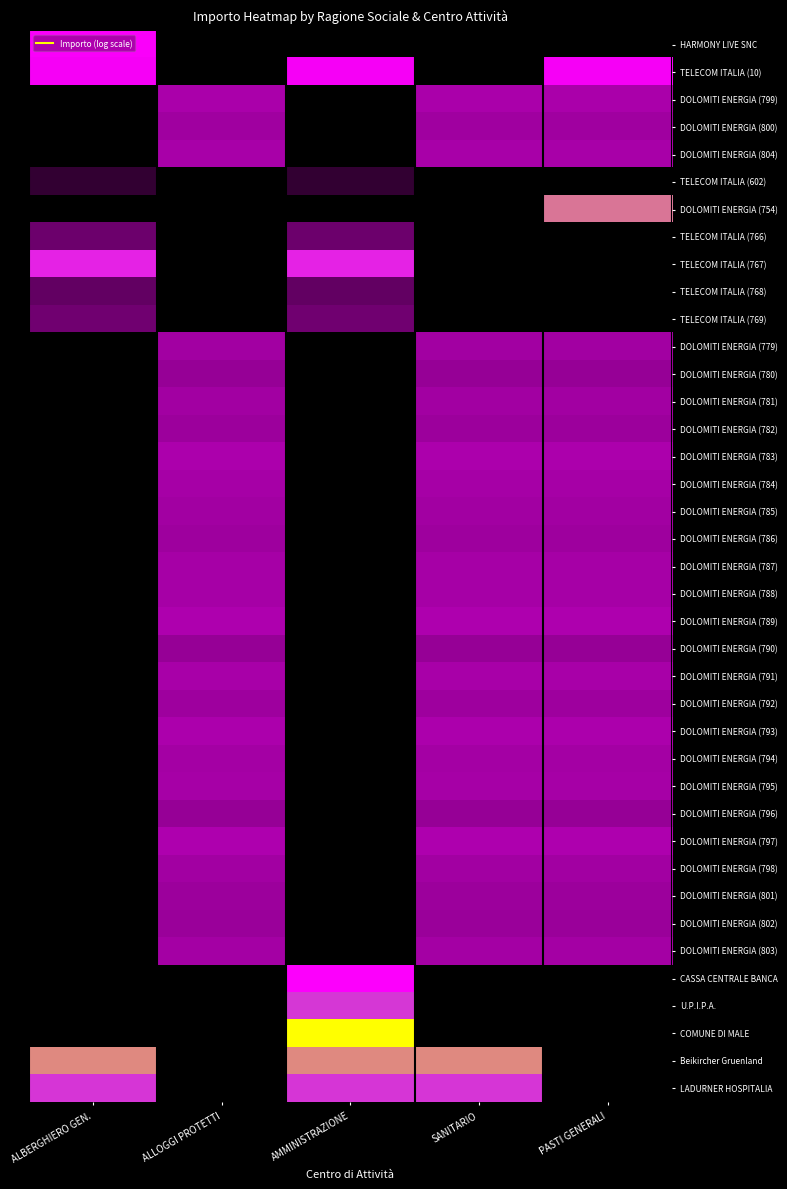

Rank the series at SANITARIO from lowest to highest value.

HARMONY LIVE SNC, TELECOM ITALIA (10), TELECOM ITALIA (602), DOLOMITI ENERGIA (754), TELECOM ITALIA (766), TELECOM ITALIA (767), TELECOM ITALIA (768), TELECOM ITALIA (769), CASSA CENTRALE BANCA, U.P.I.P.A., COMUNE DI MALE, DOLOMITI ENERGIA (796), DOLOMITI ENERGIA (780), DOLOMITI ENERGIA (790), DOLOMITI ENERGIA (802), DOLOMITI ENERGIA (801), DOLOMITI ENERGIA (782), DOLOMITI ENERGIA (792), DOLOMITI ENERGIA (786), DOLOMITI ENERGIA (800), DOLOMITI ENERGIA (785), DOLOMITI ENERGIA (781), DOLOMITI ENERGIA (798), DOLOMITI ENERGIA (779), DOLOMITI ENERGIA (803), DOLOMITI ENERGIA (794), DOLOMITI ENERGIA (787), DOLOMITI ENERGIA (788), DOLOMITI ENERGIA (795), DOLOMITI ENERGIA (784), DOLOMITI ENERGIA (804), DOLOMITI ENERGIA (791), DOLOMITI ENERGIA (799), DOLOMITI ENERGIA (783), DOLOMITI ENERGIA (793), DOLOMITI ENERGIA (789), DOLOMITI ENERGIA (797), LADURNER HOSPITALIA, Beikircher Gruenland